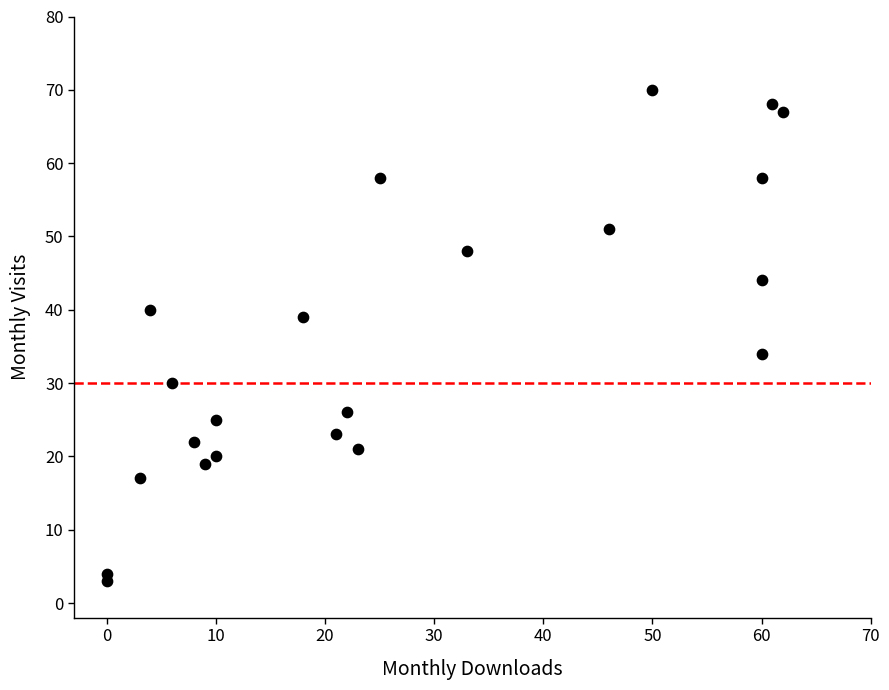

What is the range of X values (max minus min)?

62